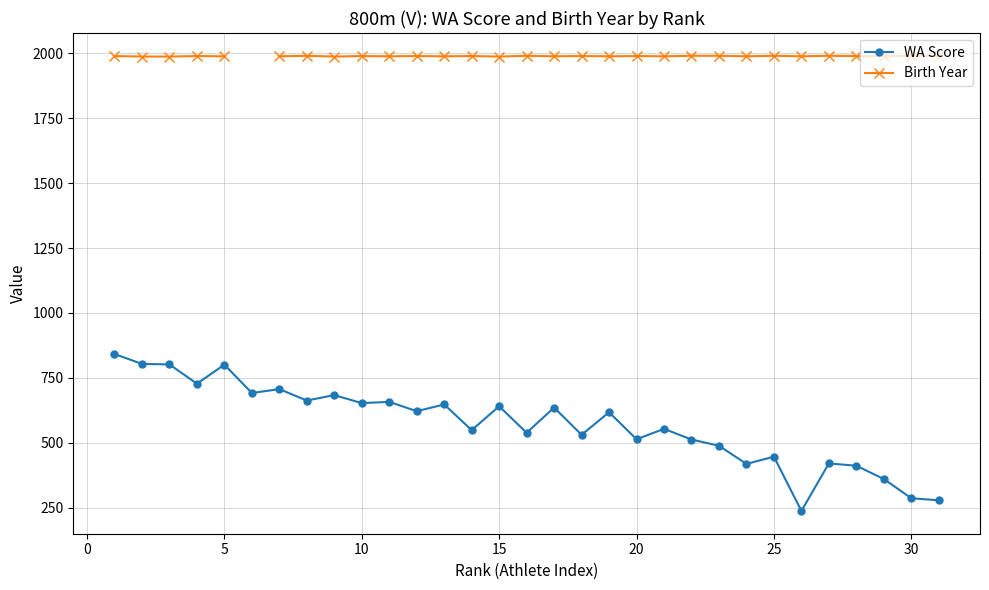

Which series has the widest spread of values?

WA Score